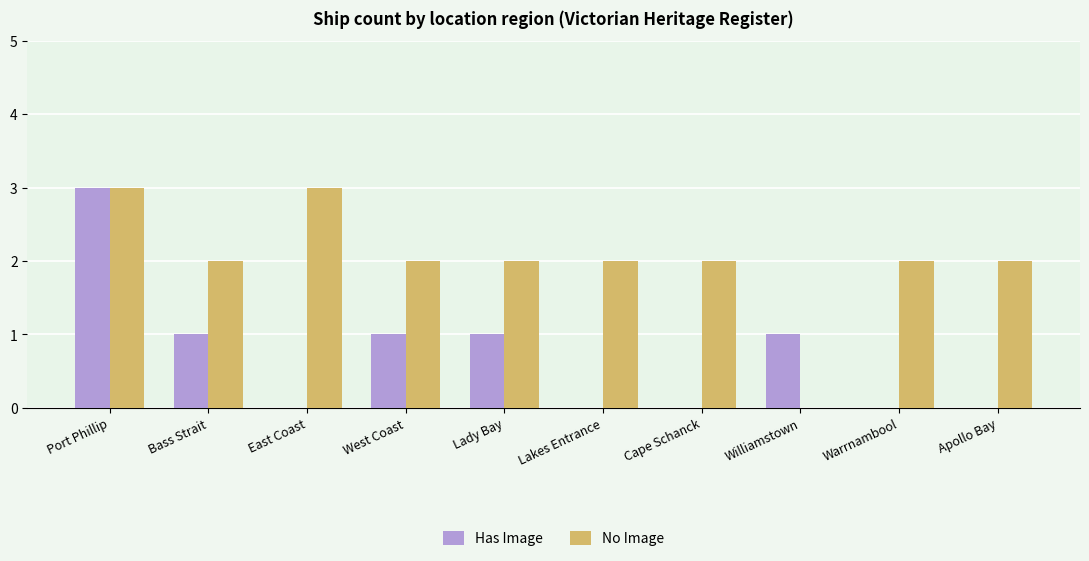

What is the spread (max minus min) of values at East Coast?

3